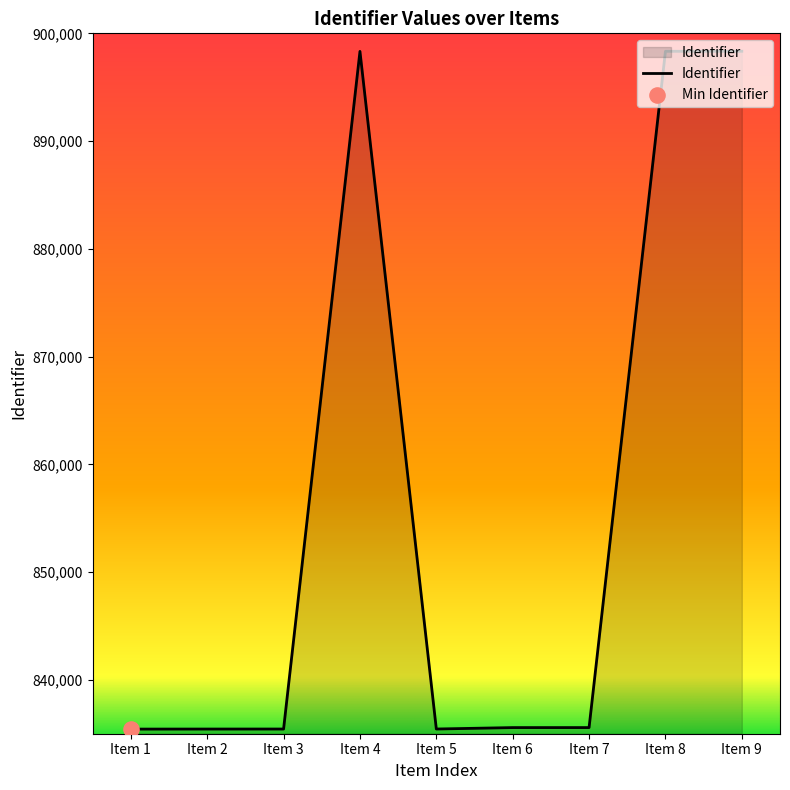

Between Item 3 and Item 4, which is larger?

Item 4